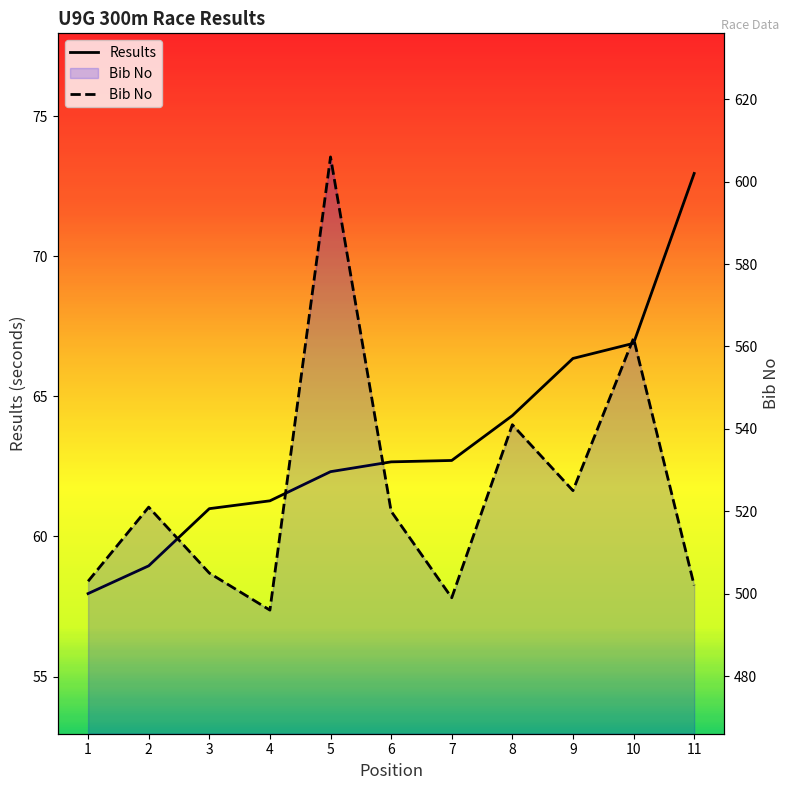

List the series in order of their overall mean, lowest first.

Results, Bib No